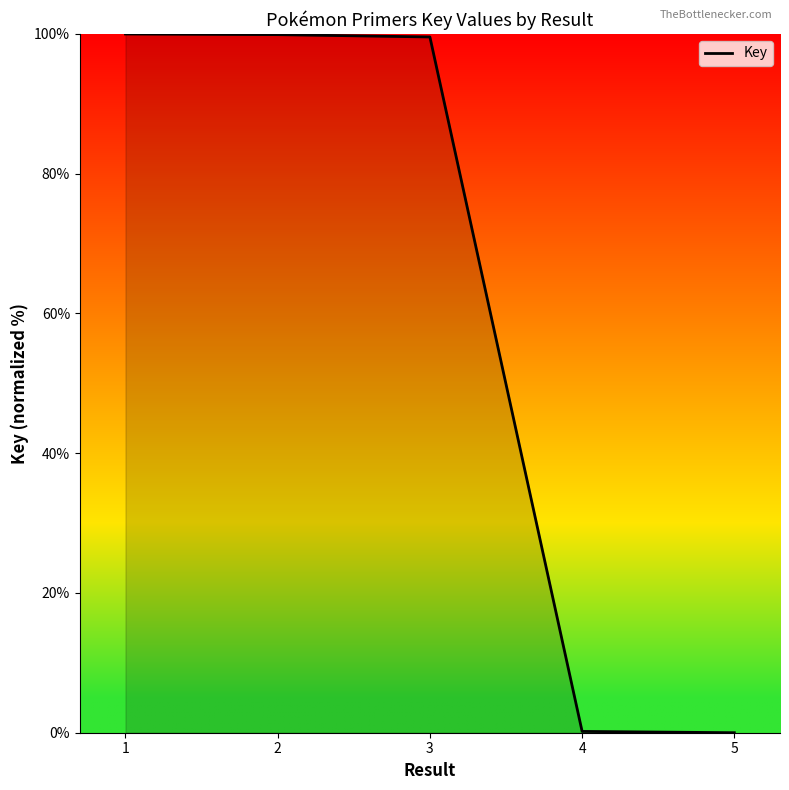

What is the greatest value displayed?

100.0